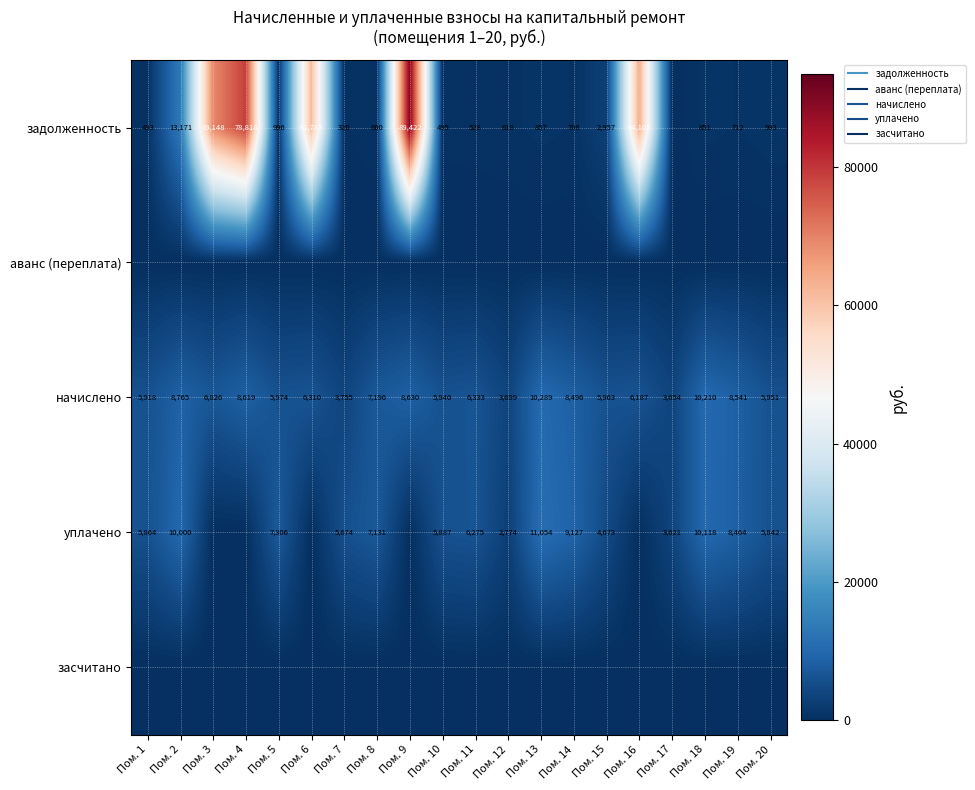

What is the difference between the maximum and second lowest values in the начислено series?

6590.3